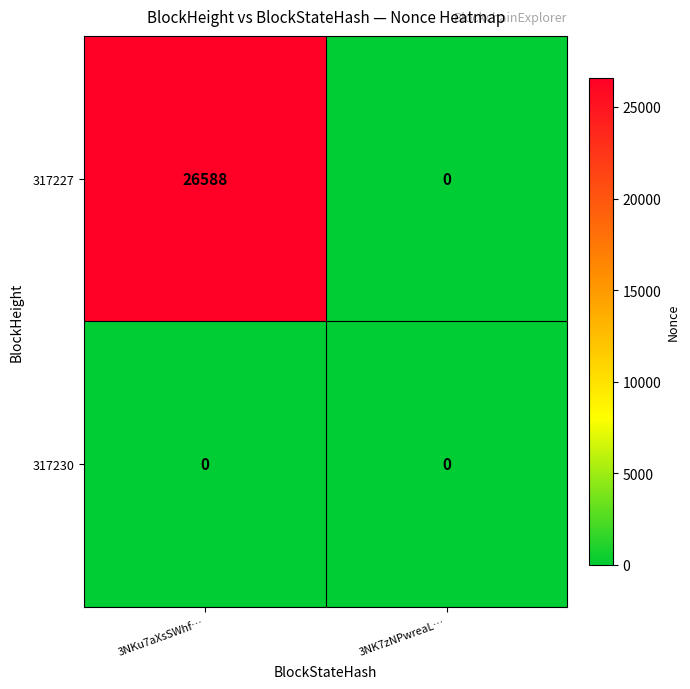

The value of 317227 at 3NKu7aXsSWhf… is 26588. True or false?

True